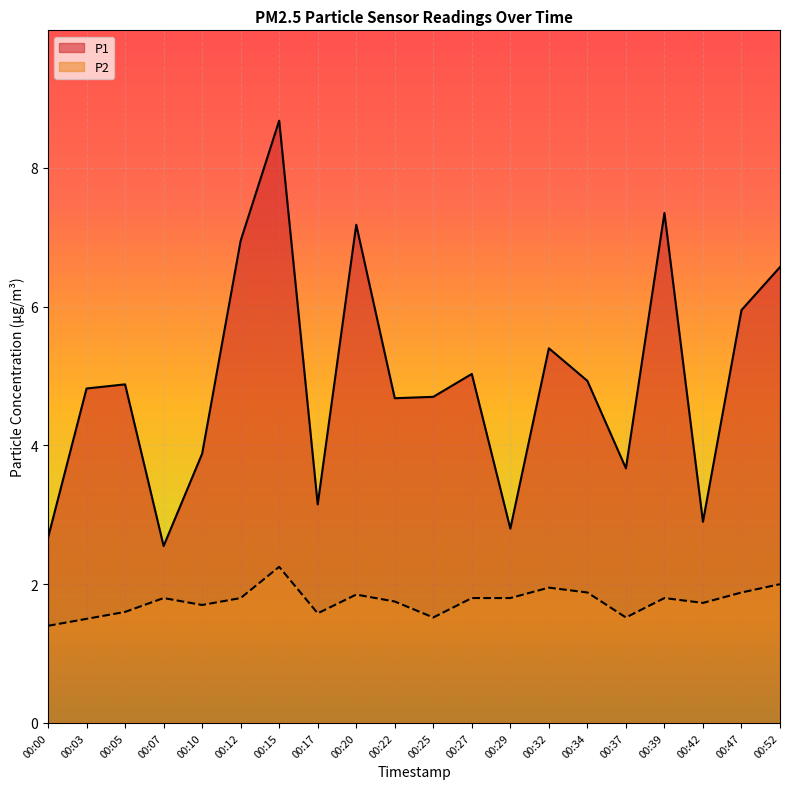

Is it true that P2 equals 1.8 at 00:29?

True